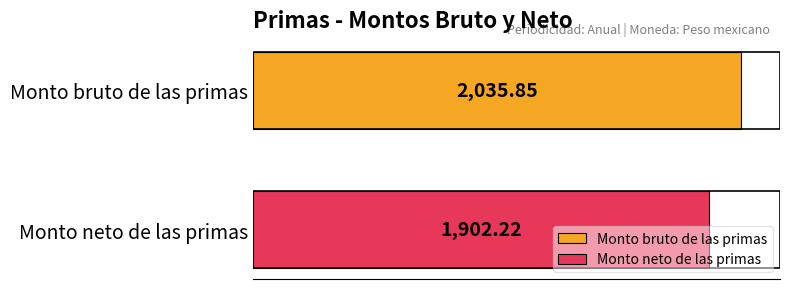

Rank the series by their average value, from highest to lowest.

Monto bruto de las primas, Monto neto de las primas